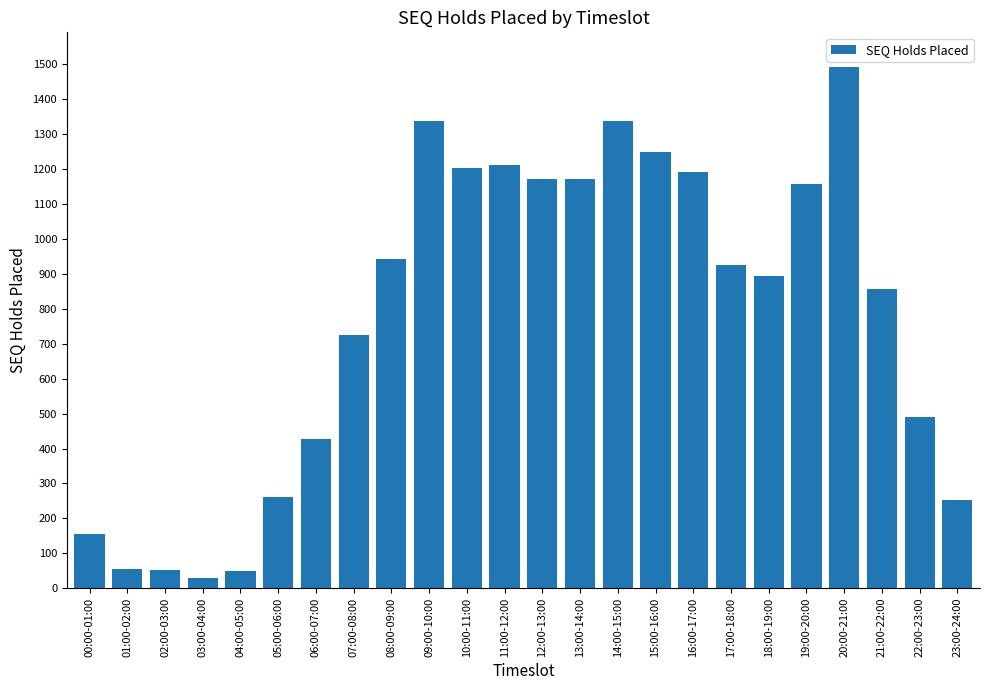

How many values are below 925?

12